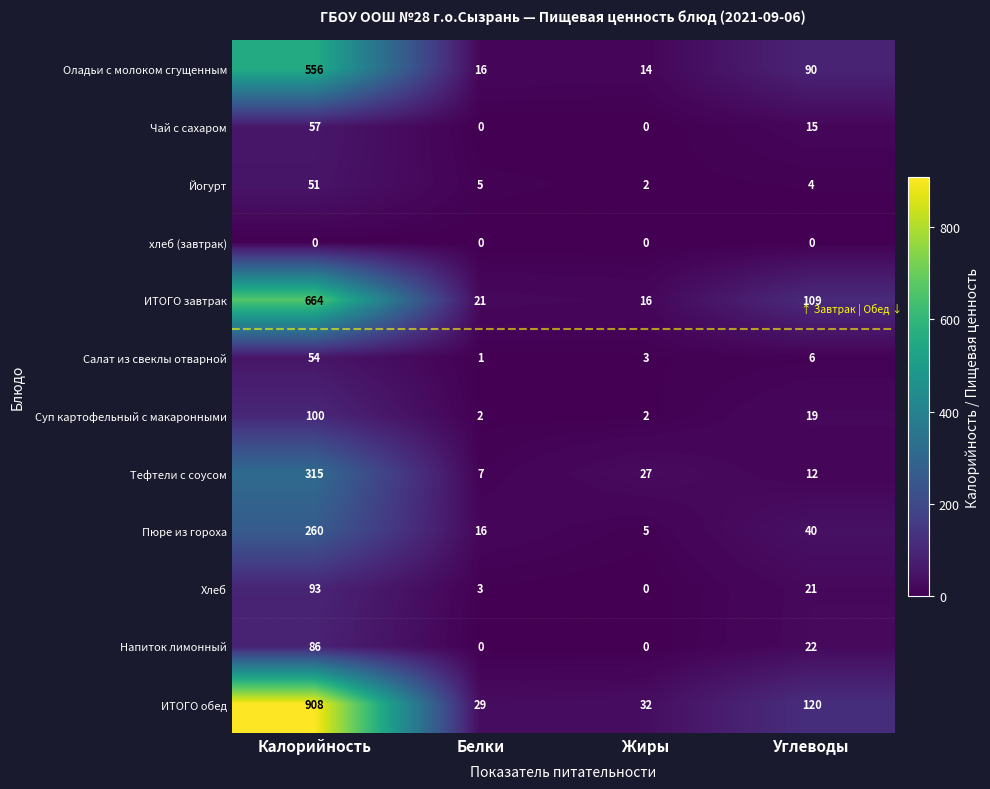

Rank the series by their maximum value, from highest to lowest.

ИТОГО обед, ИТОГО завтрак, Оладьи с молоком сгущенным, Тефтели с соусом, Пюре из гороха, Суп картофельный с макаронными, Хлеб, Напиток лимонный, Чай с сахаром, Салат из свеклы отварной, Йогурт, хлеб (завтрак)